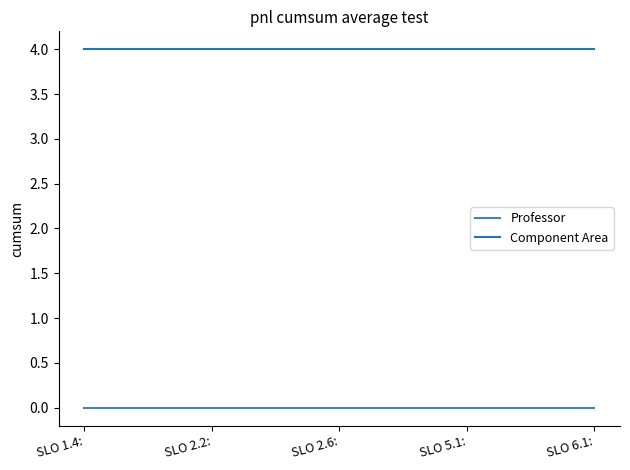

Reading right to left, transcribe all the data shown in this chart.

Professor: SLO 6.1:=0	SLO 5.1:=0	SLO 2.6:=0	SLO 2.2:=0	SLO 1.4:=0
Component Area: SLO 6.1:=4	SLO 5.1:=4	SLO 2.6:=4	SLO 2.2:=4	SLO 1.4:=4